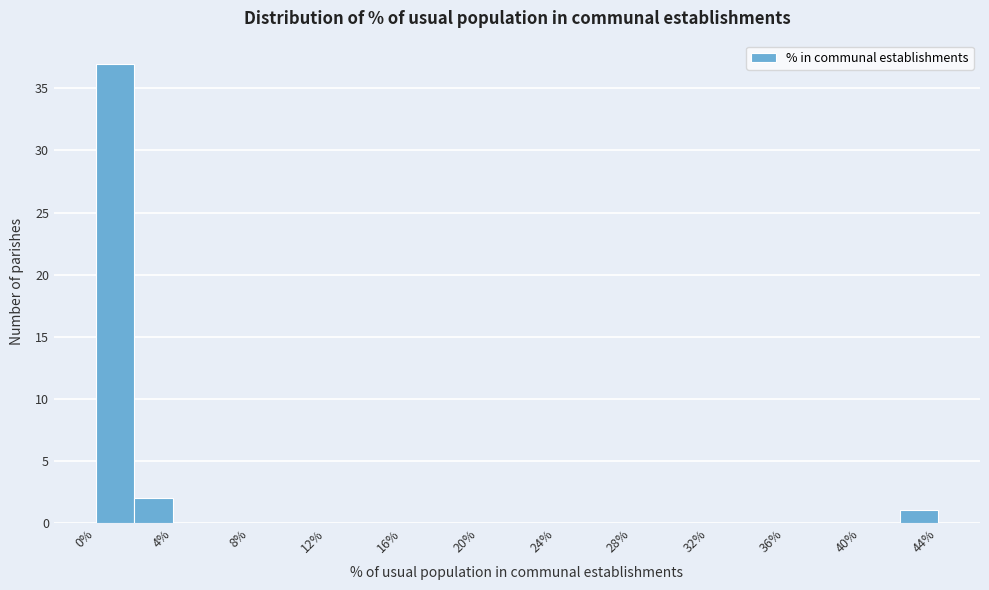

Which range on the x-axis has the tallest bar?

0 to 2